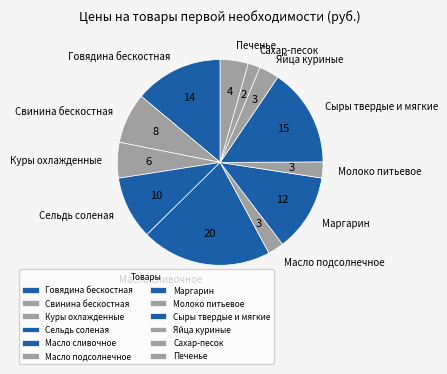

What is the largest slice in the pie chart?

Масло сливочное